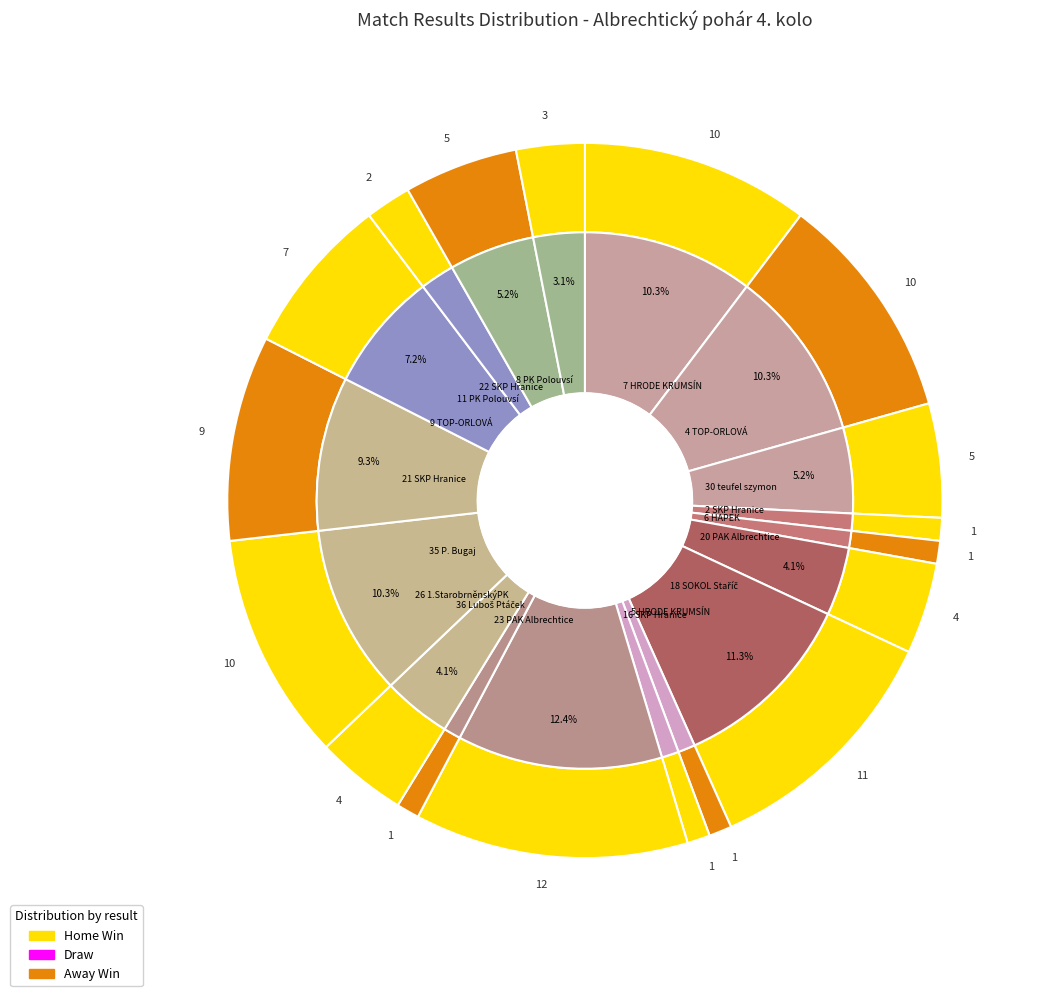

What percentage is NOT represented by 17?

100.0%